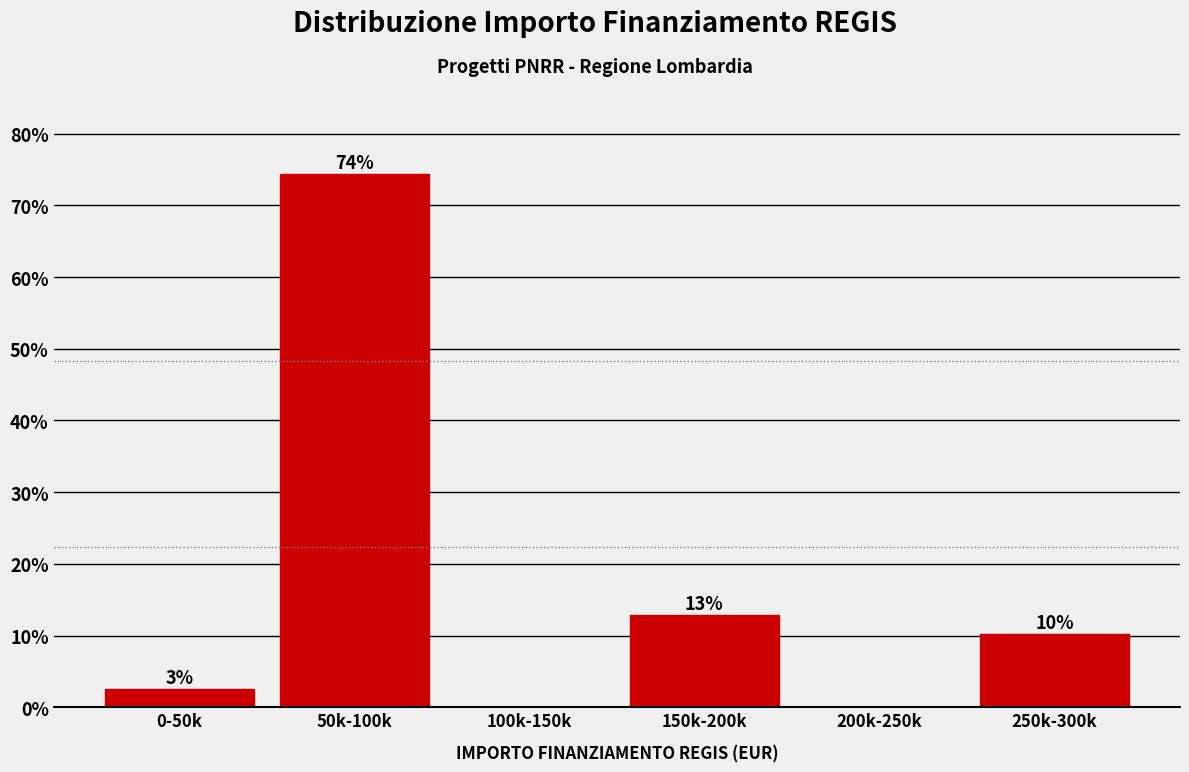

Are the bars horizontal?

No